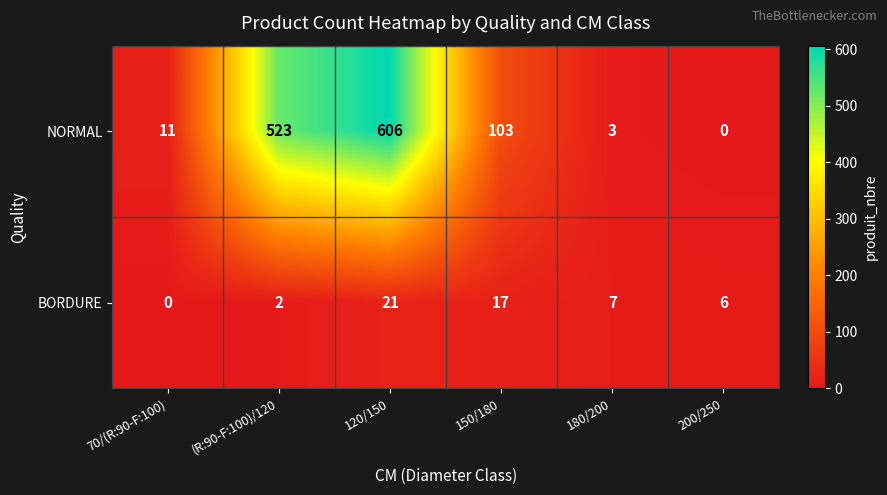

Reading left to right, extract all data points from this chart.

NORMAL: 70/(R:90-F:100)=11	(R:90-F:100)/120=523	120/150=606	150/180=103	180/200=3	200/250=0
BORDURE: 70/(R:90-F:100)=0	(R:90-F:100)/120=2	120/150=21	150/180=17	180/200=7	200/250=6